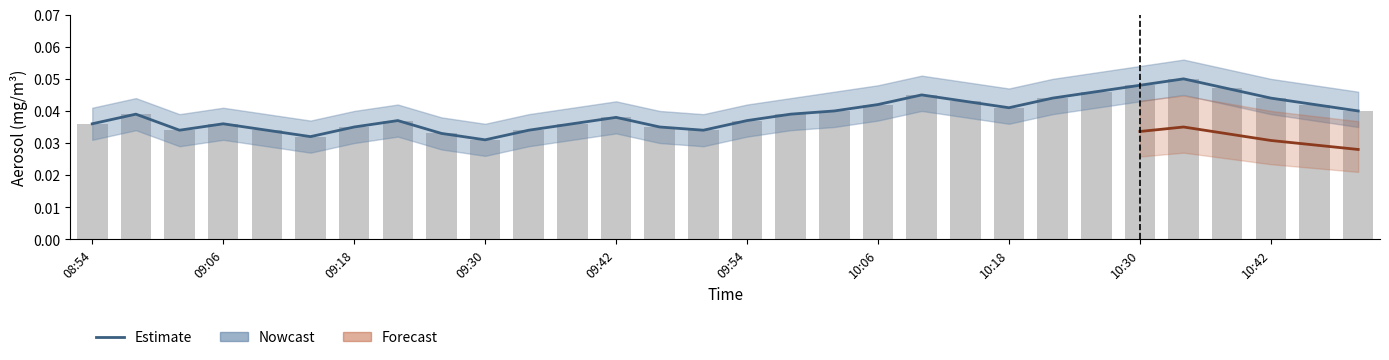

What is the label of the 9th bar from the left?

09:26